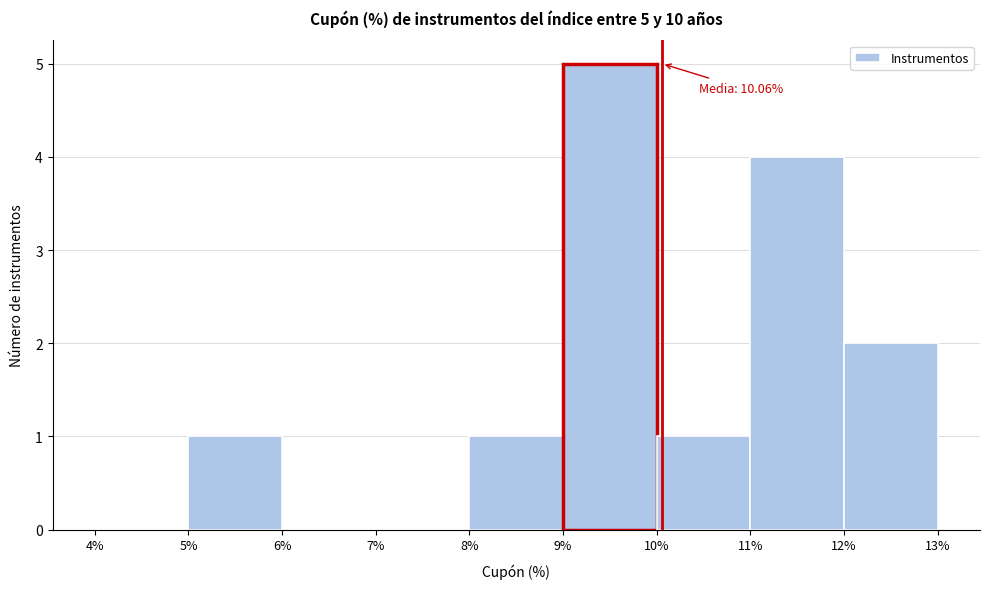

Which range on the x-axis has the tallest bar?

9% to 10%